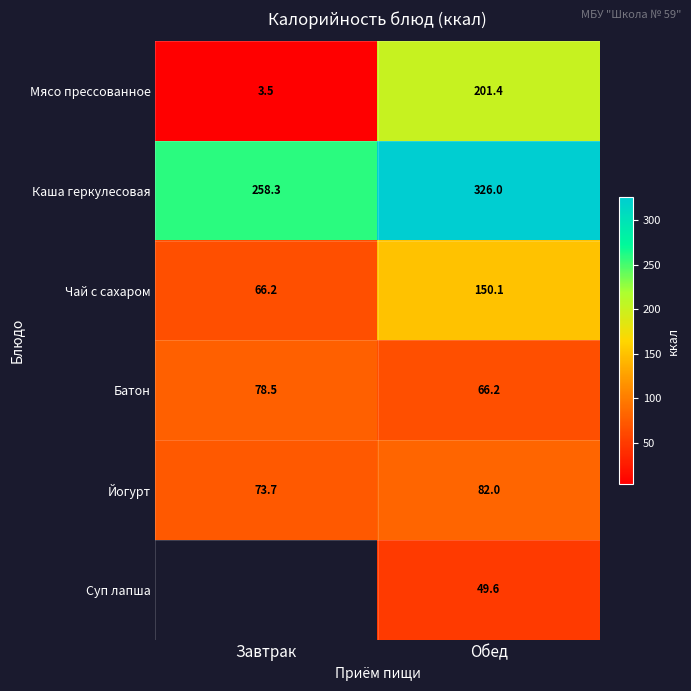

Which label corresponds to the smallest value in the chart?

Завтрак